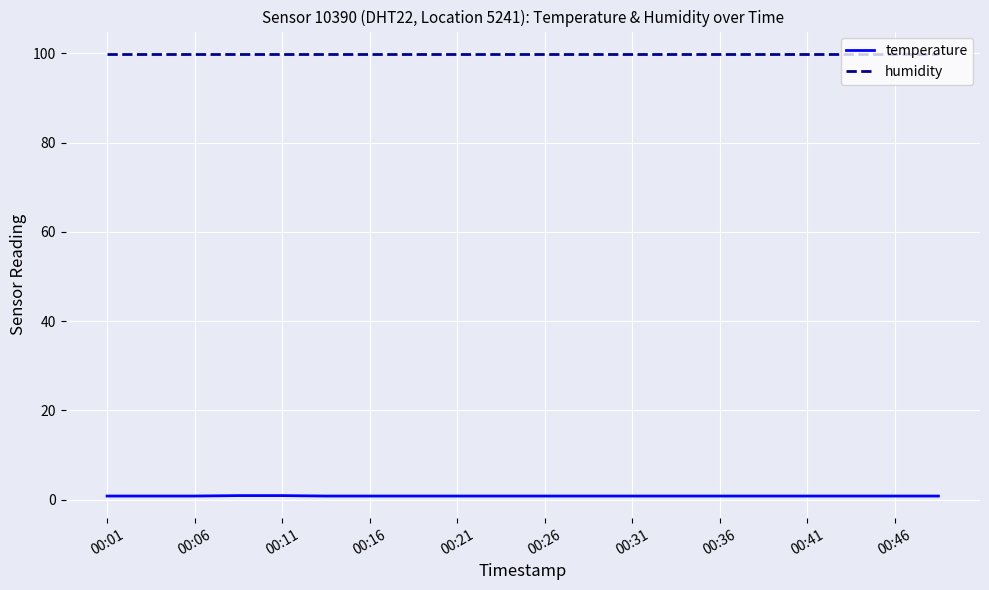

True or false: humidity and temperature cross at least once.

False